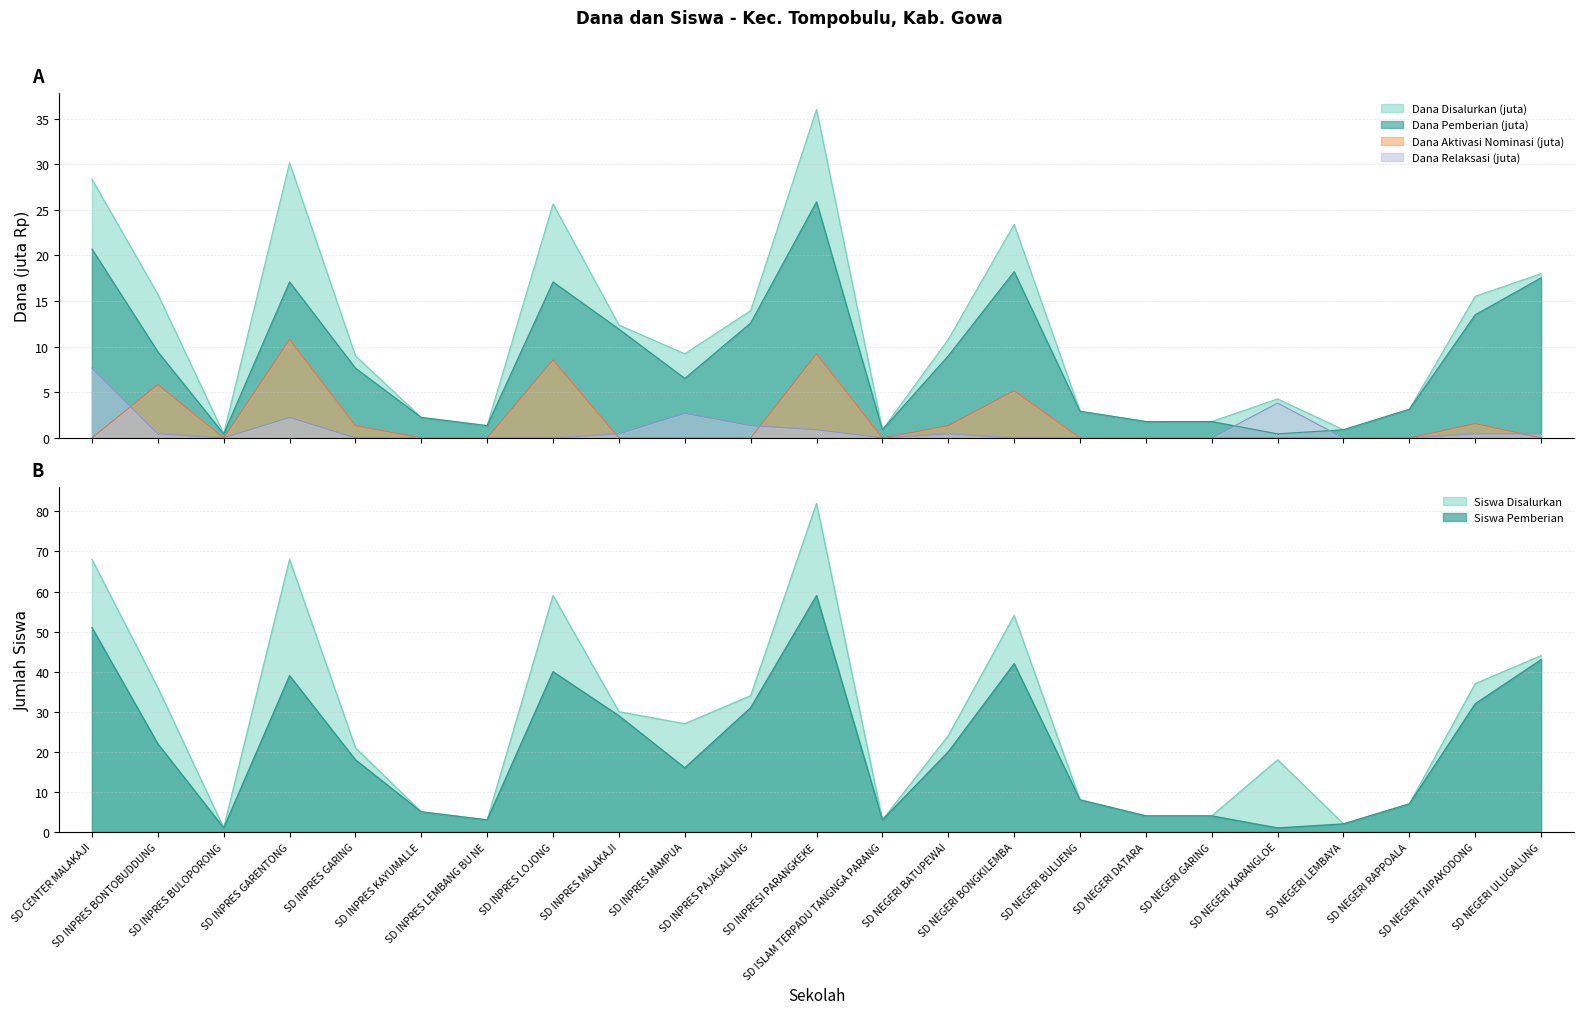

At which category does Dana Relaksasi reach its first local valley?

SD INPRES BULOPORONG